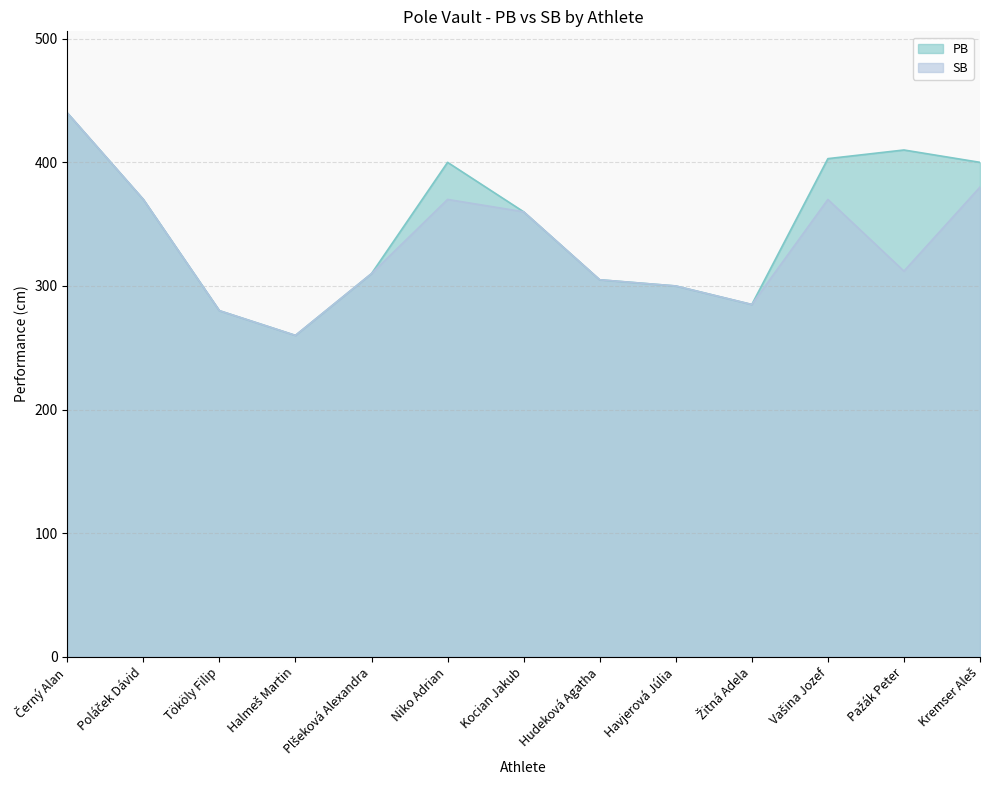

Is the value of PB at Hudeková Agatha greater than the value of SB at Plšeková Alexandra?

No